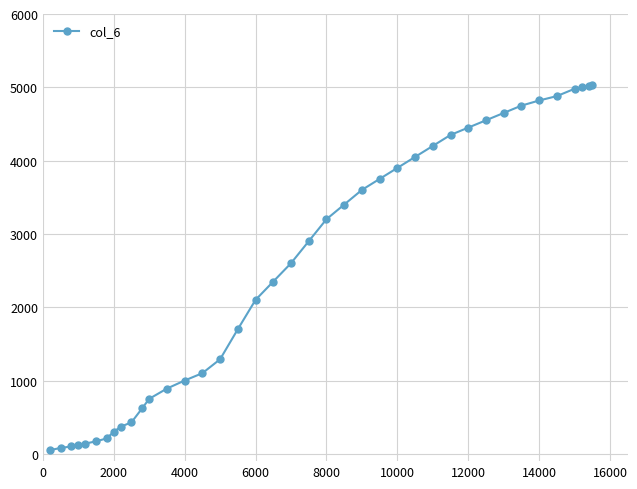

How many distinct data groups are displayed?

1